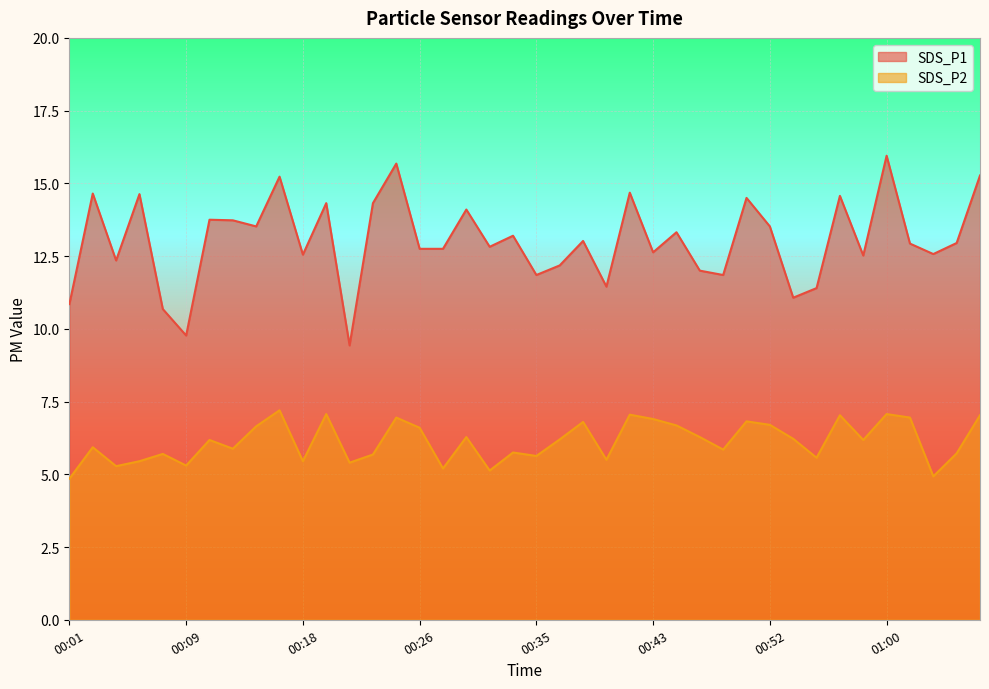

Between 00:57 and 00:40, which is larger?

00:57